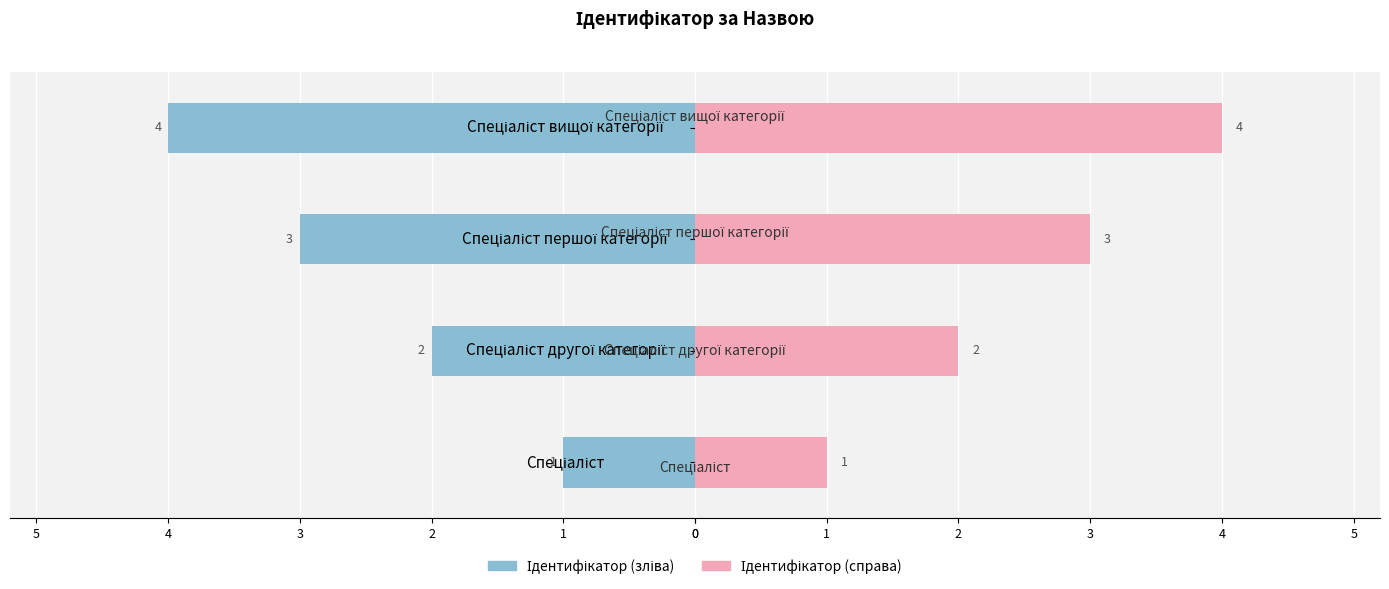

The Ідентифікатор (справа) series shows 1 at Спеціаліст другої категорії. True or false?

False